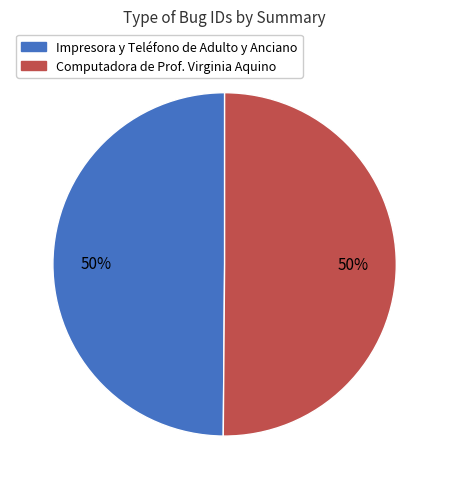

What percentage is the Computadora de Prof. Virginia Aquino slice, to the nearest percent?

50%